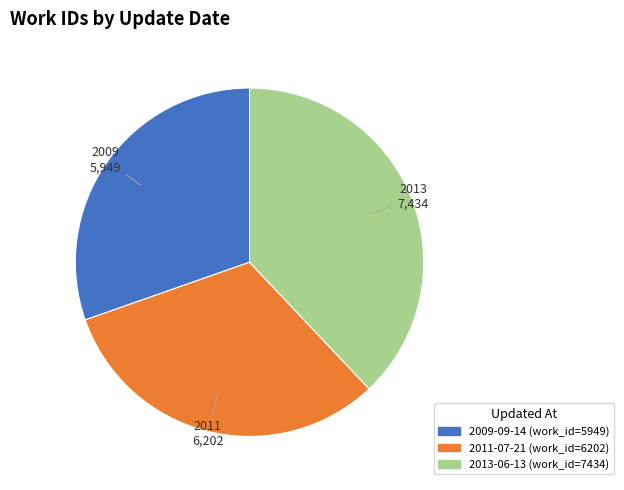

Is there a majority slice in this chart?

No